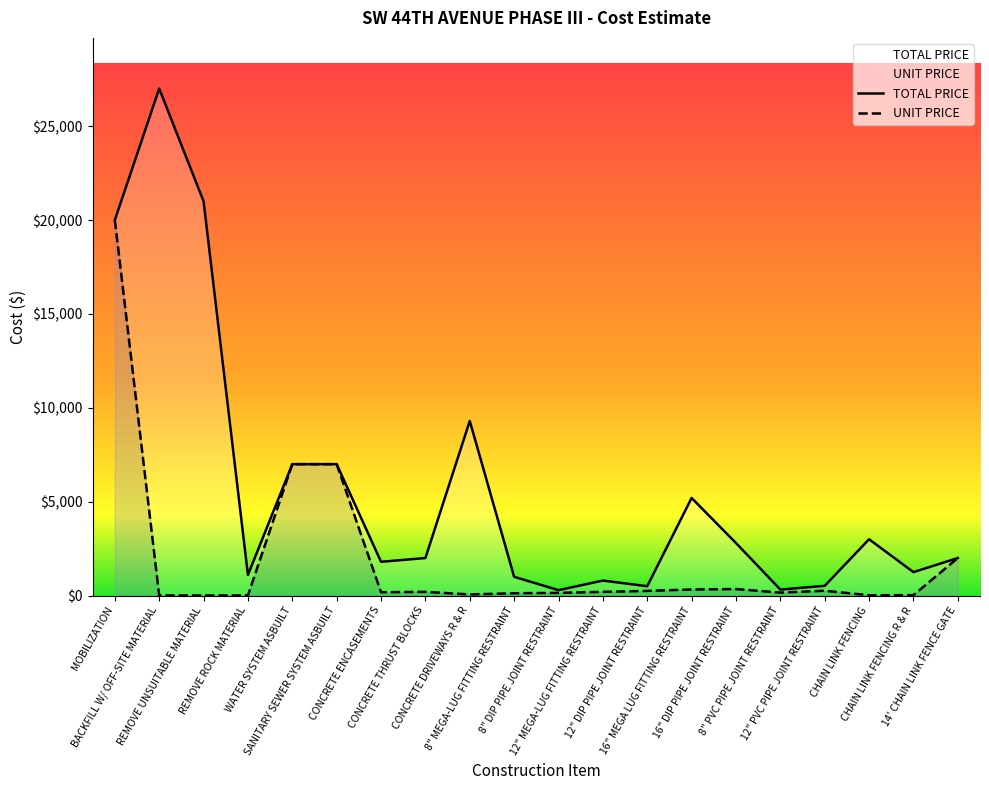

What is the difference between the maximum and minimum values in the UNIT PRICE series?

19993